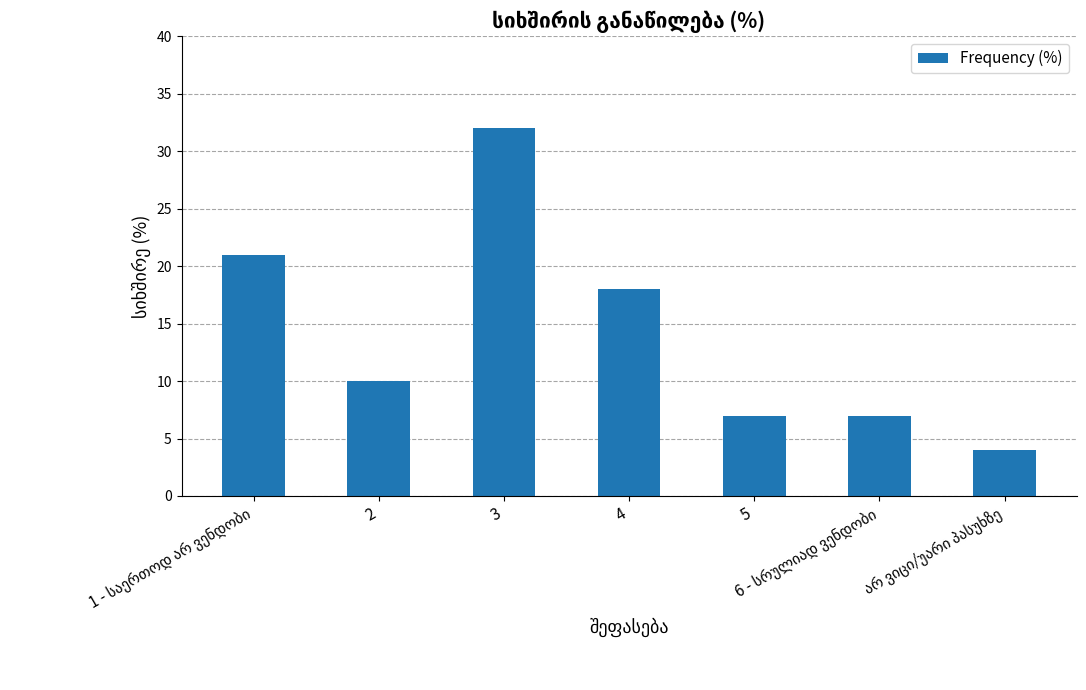

Does the chart contain any negative values?

No